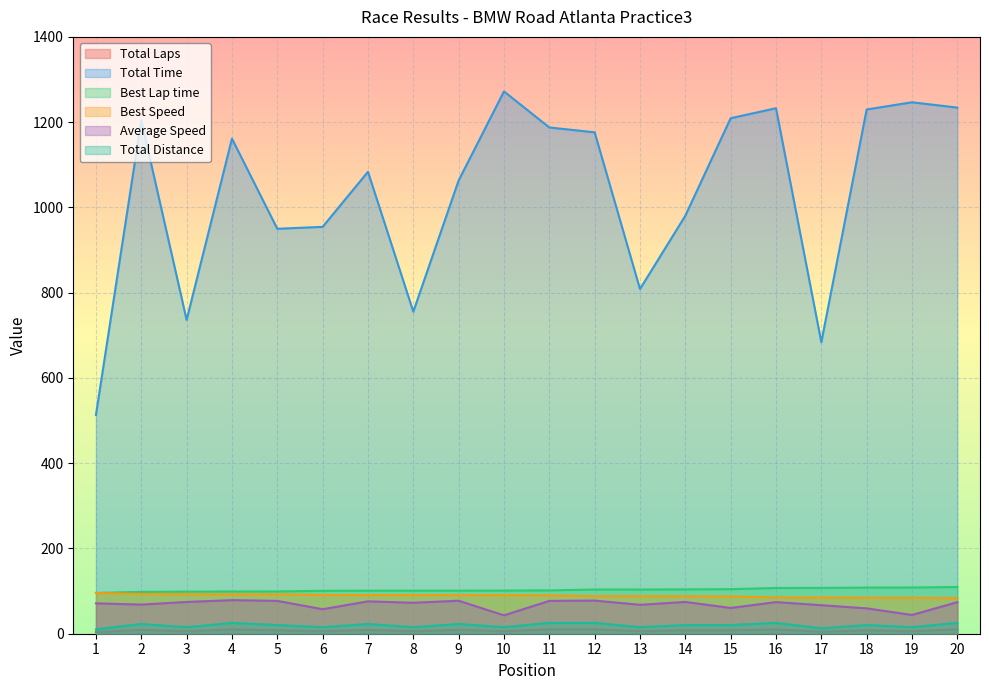

The Total Laps series shows 10.0 at 20. True or false?

True